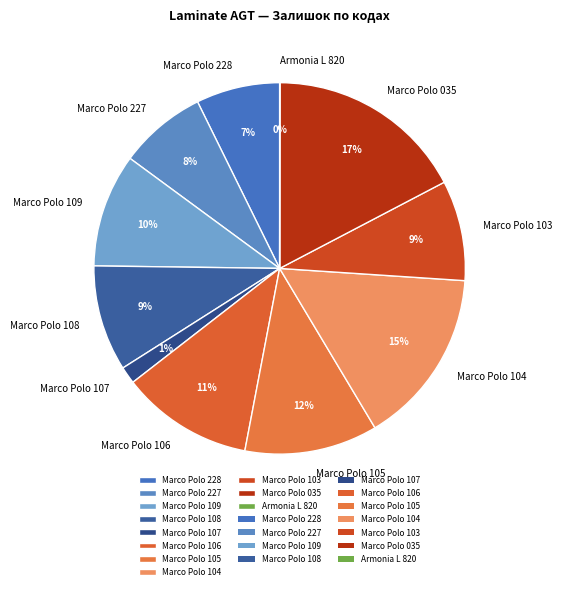

The Marco Polo 228 slice represents 1% of the pie. True or false?

False